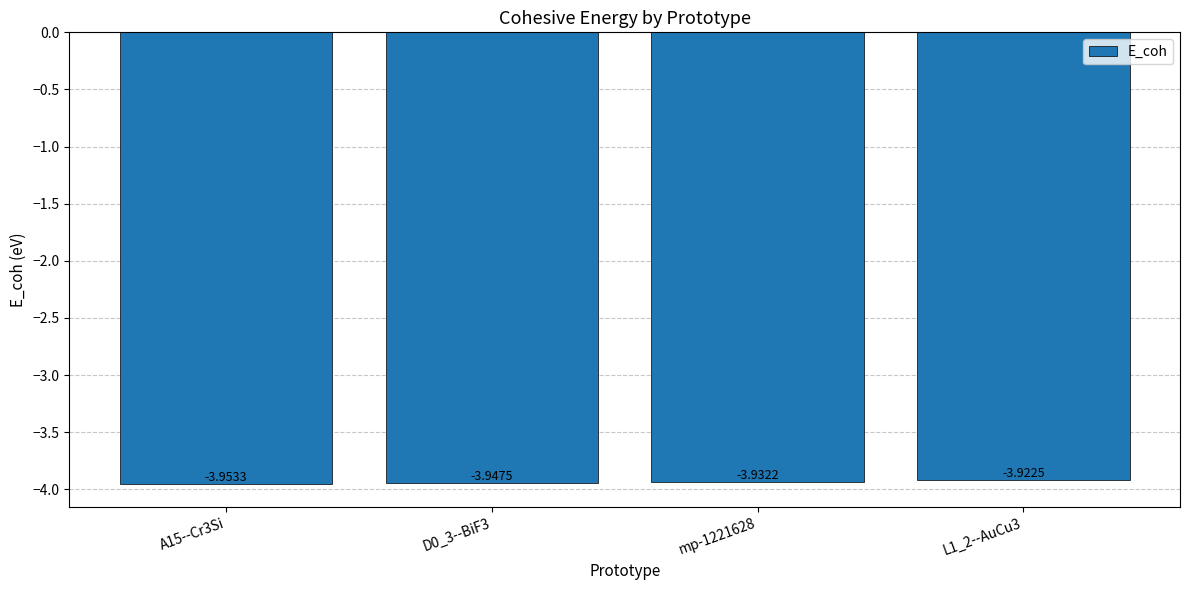

Where is the data nearest to the value -3?

L1_2--AuCu3